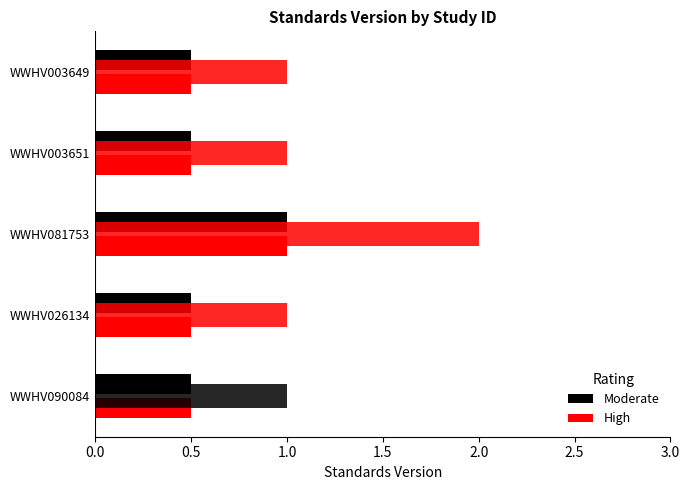

What is the value of the 4th bar from the left?

1